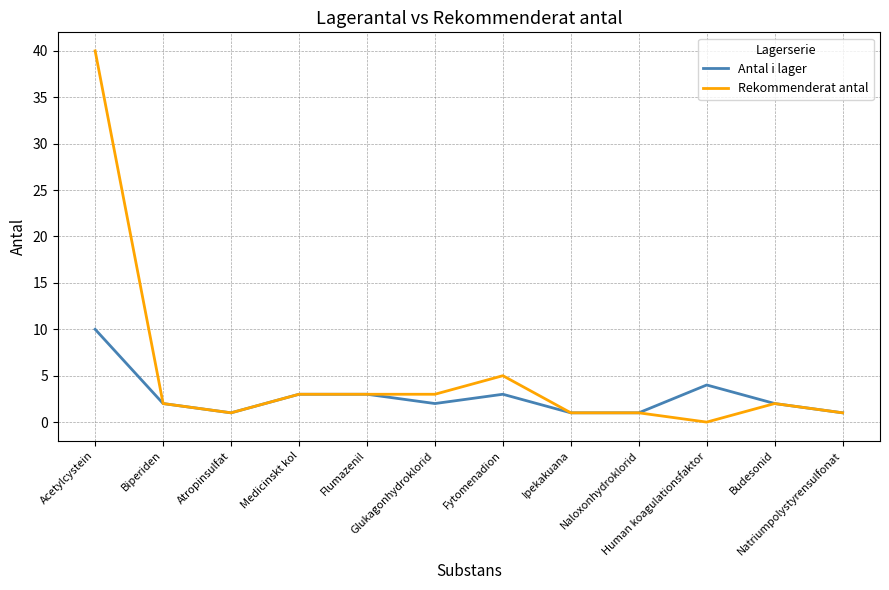

Where is Rekommenderat antal nearest to the value 20?

Fytomenadion